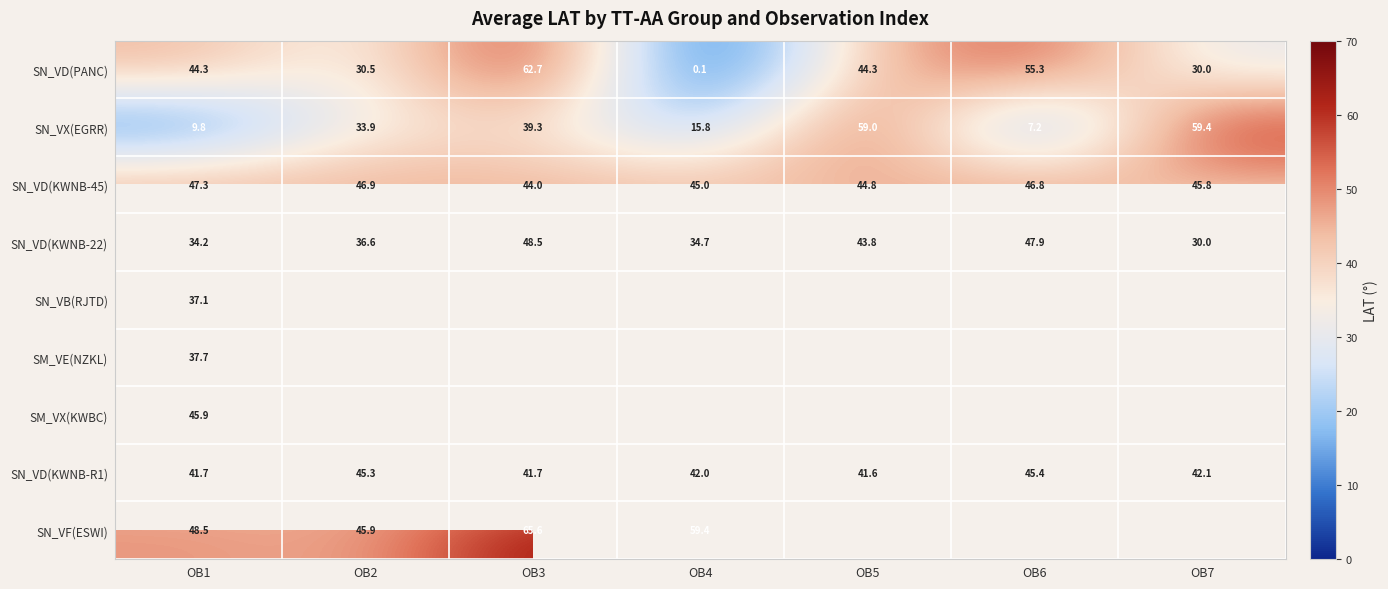

How many data points in SN_VD(PANC) are above 44?

4